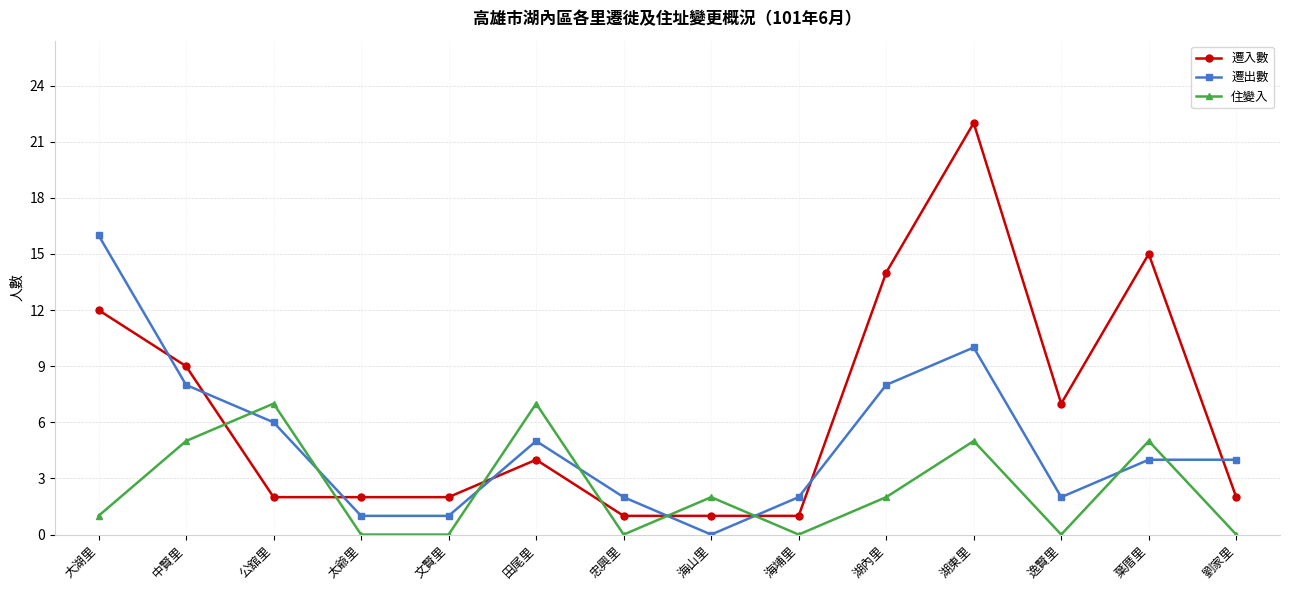

At which label does 遷入數 first exceed 4?

大湖里